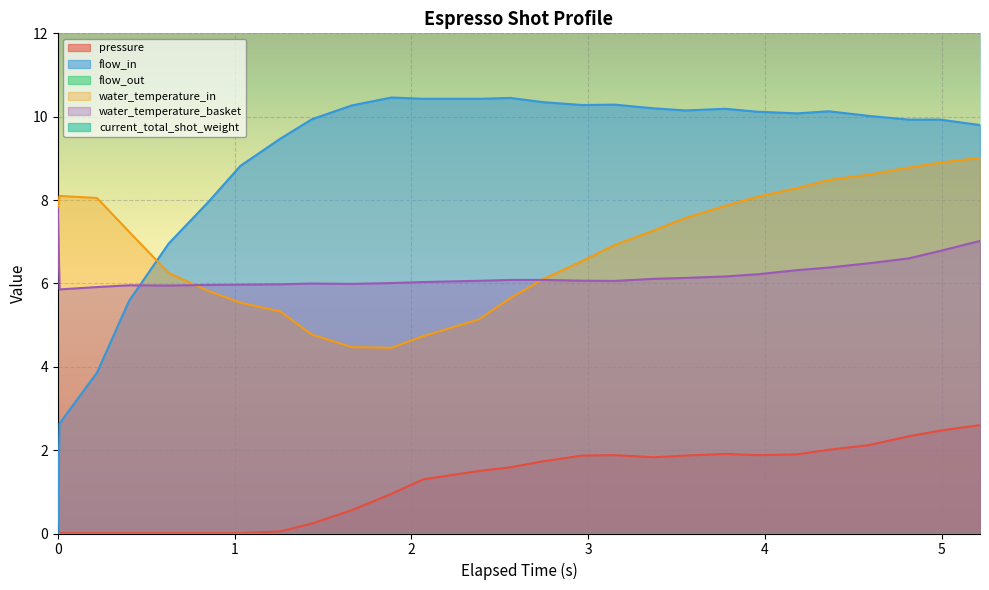

At 4.182, list the series in order from smallest to largest.

pressure, water_temperature_basket, water_temperature_in, flow_in